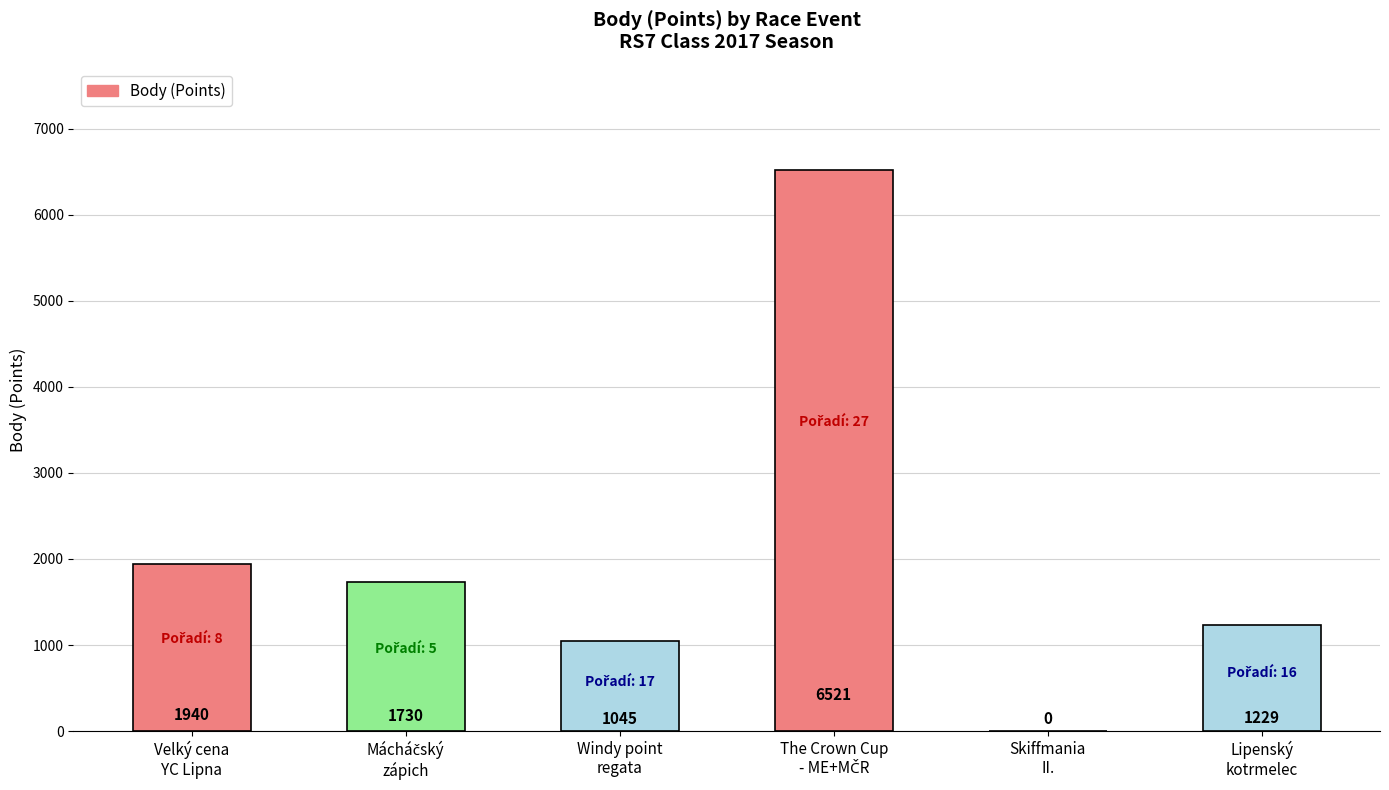

Where does the data first go above 1730?

Velký cena
YC Lipna